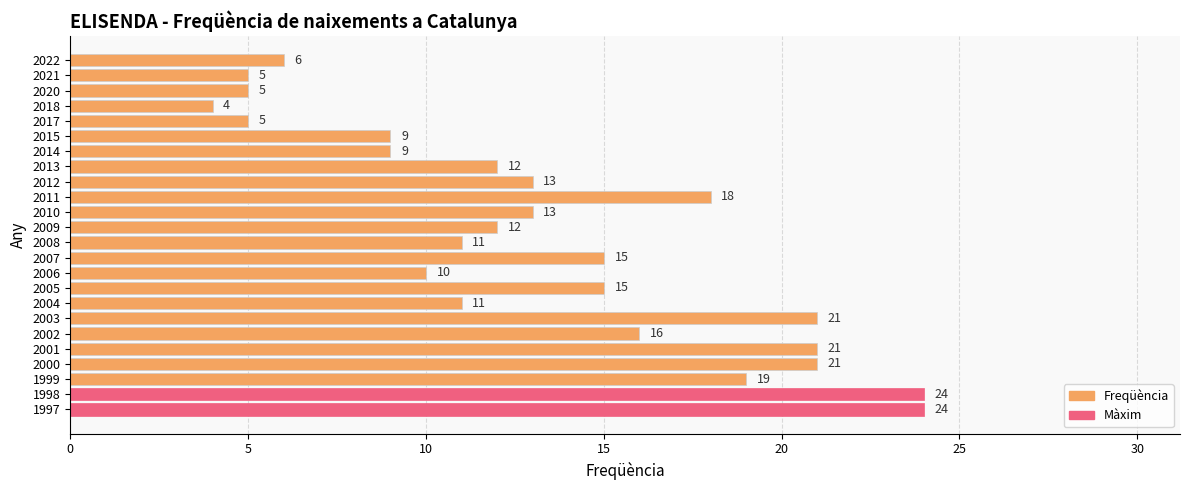

Reading bottom to top, what are all the values shown in this chart?

24	24	19	21	21	16	21	11	15	10	15	11	12	13	18	13	12	9	9	5	4	5	5	6